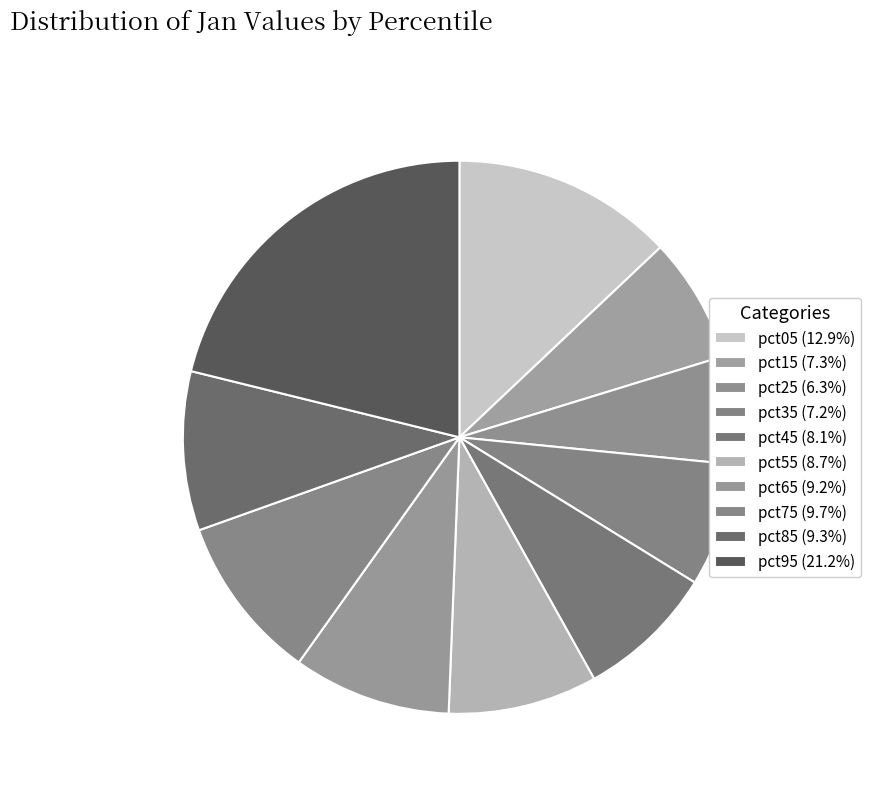

What percentage is the pct15 slice, to the nearest percent?

7%